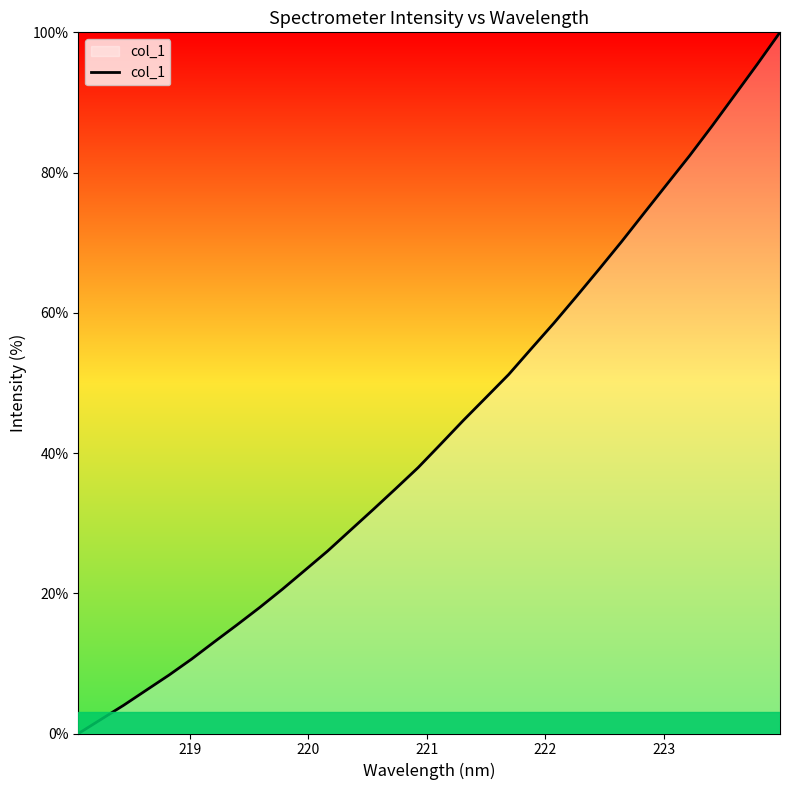

What is the maximum value shown in the chart?

100.0